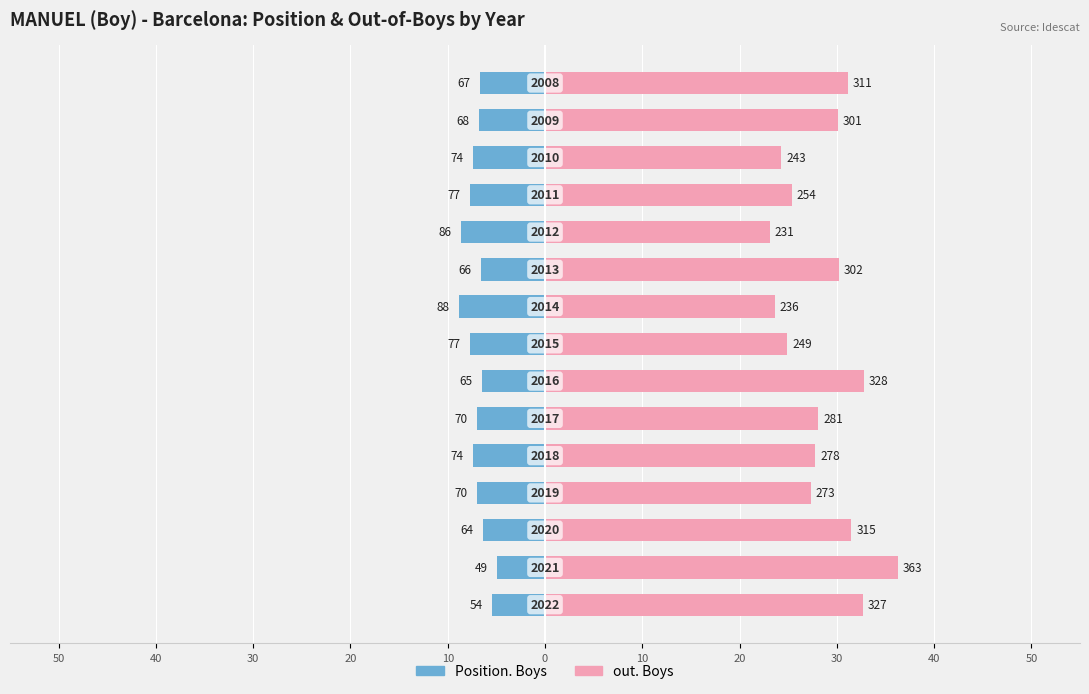

Reading left to right, extract all data points from this chart.

Position. Boys: -5.4	-4.9	-6.4	-7.0	-7.4	-7.0	-6.5	-7.7	-8.8	-6.6	-8.6	-7.7	-7.4	-6.8	-6.7
out. Boys: 32.7	36.3	31.5	27.3	27.8	28.1	32.8	24.9	23.6	30.2	23.1	25.4	24.3	30.1	31.1